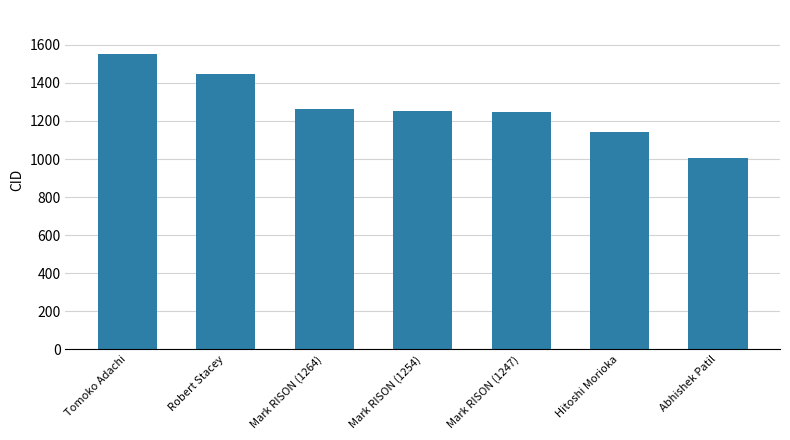

Count the values in the range 1142 to 1446.

5